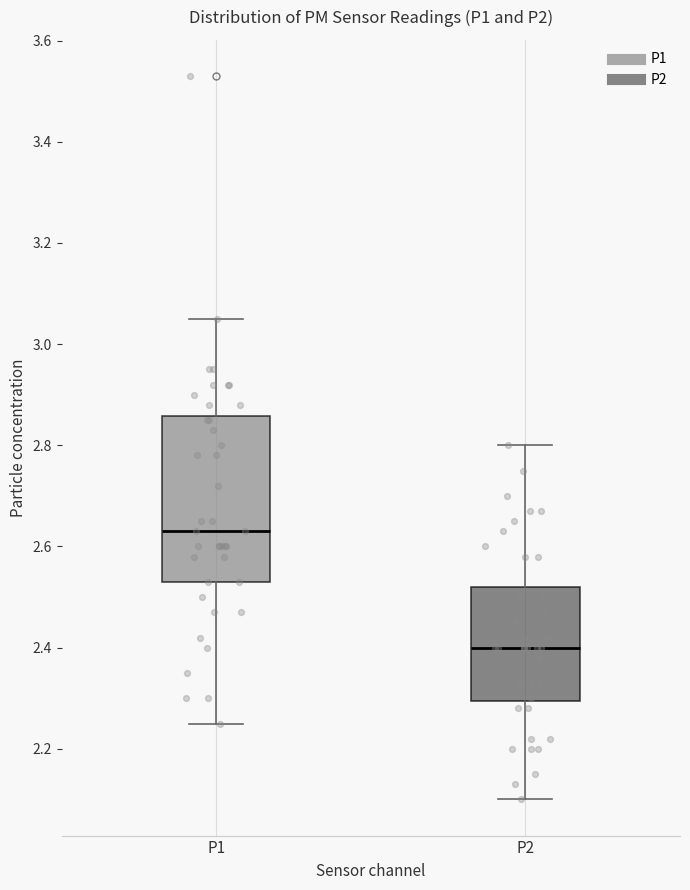

Which box's median line is the highest?

P1